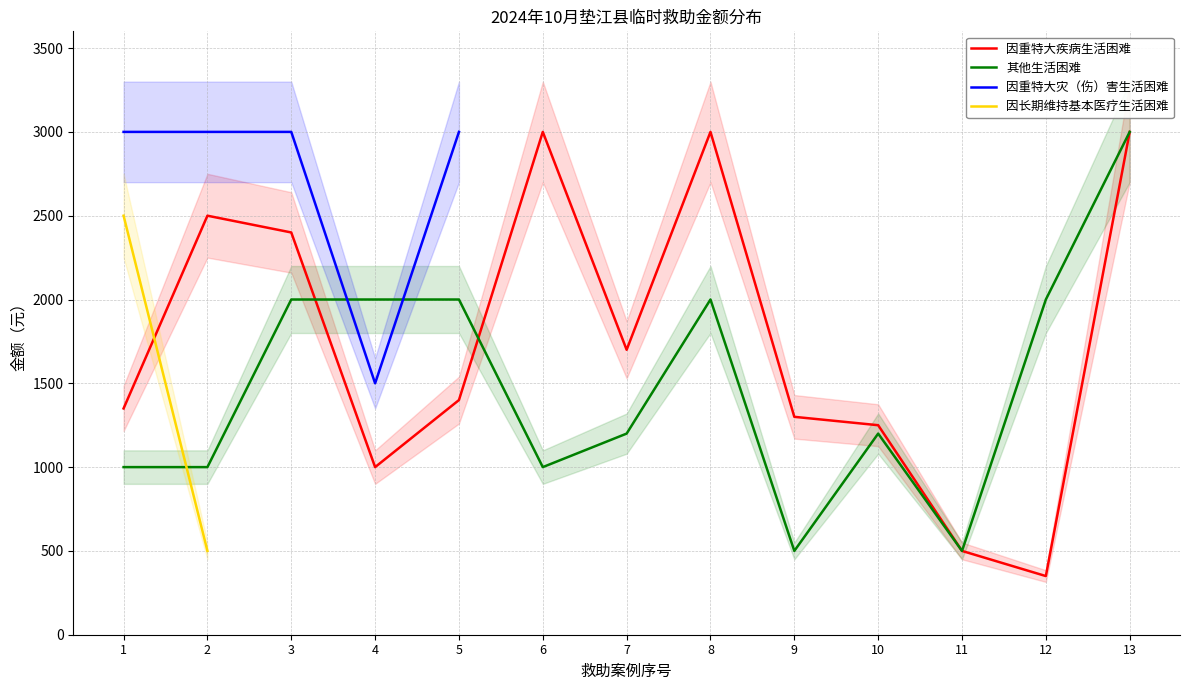

True or false: 其他生活困难 and 因重特大疾病生活困难 cross at least once.

True